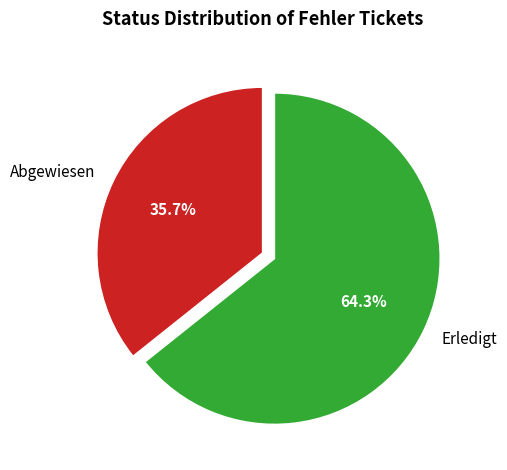

What percentage do Abgewiesen and Erledigt together represent?

100.0%